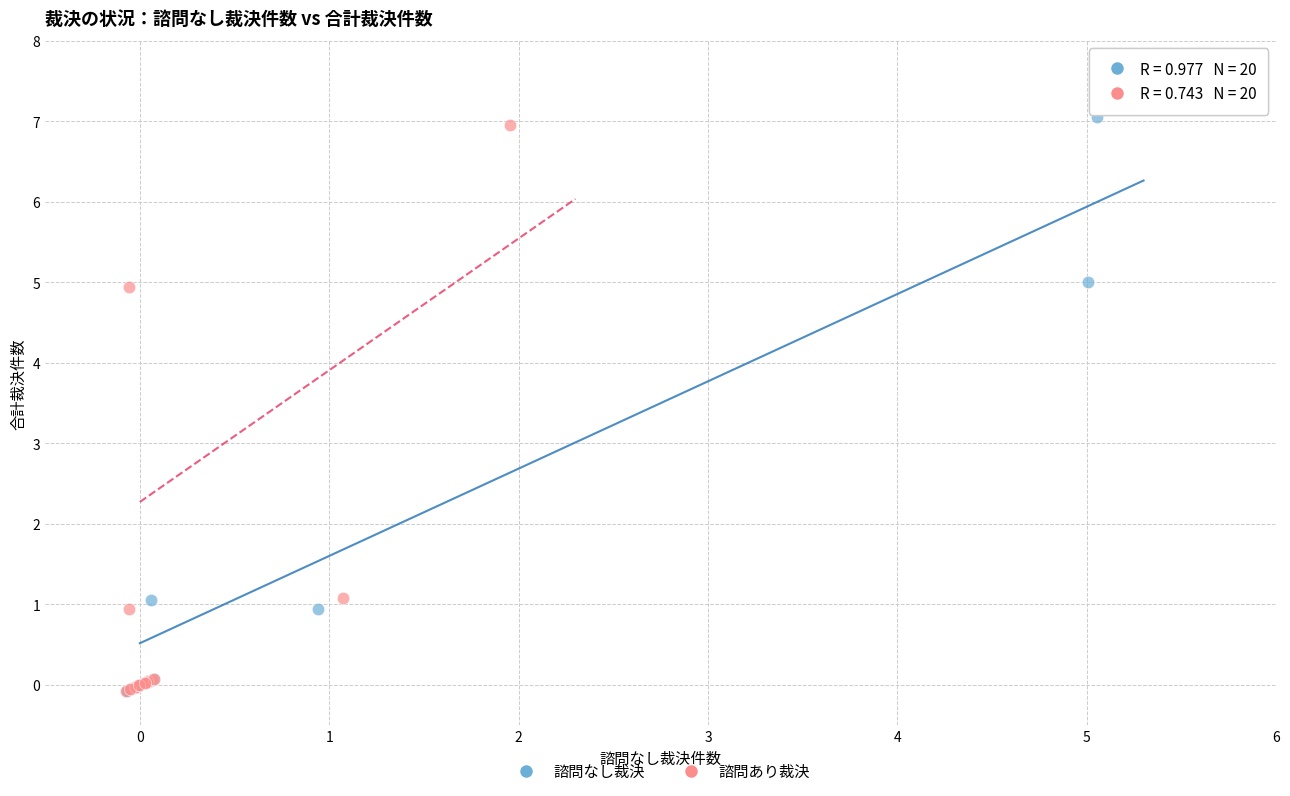

Which series contains the highest Y value?

諮問なし裁決